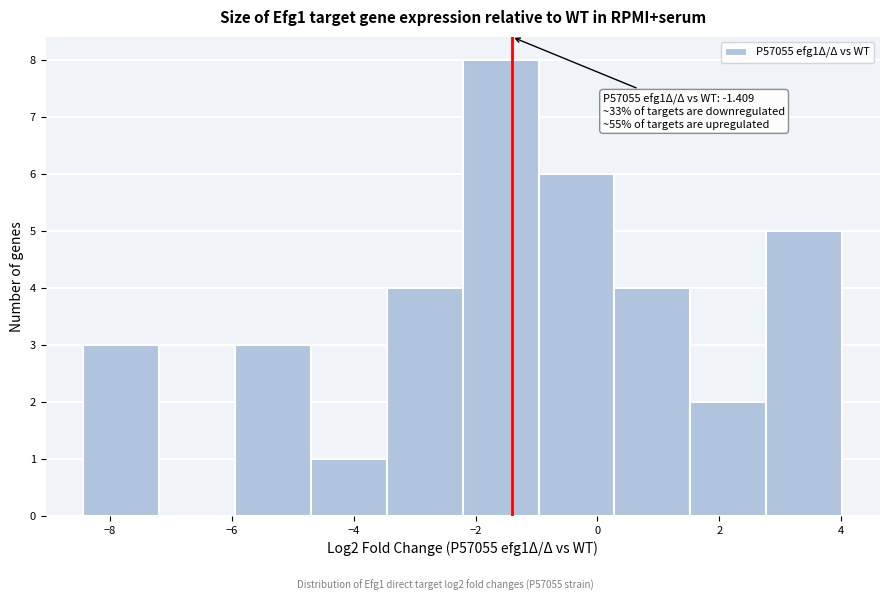

Which range on the x-axis has the tallest bar?

-2.2 to -1.0